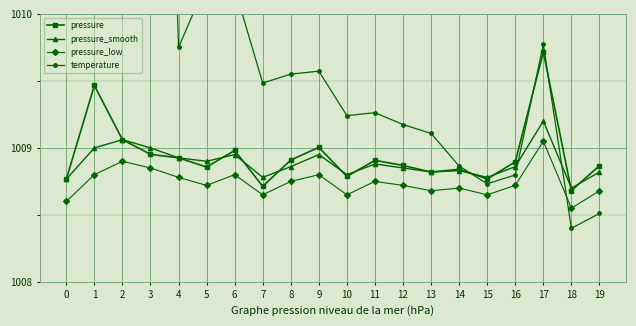

At 8, list the series in order from smallest to largest.

pressure_low, pressure_smooth, pressure, temperature